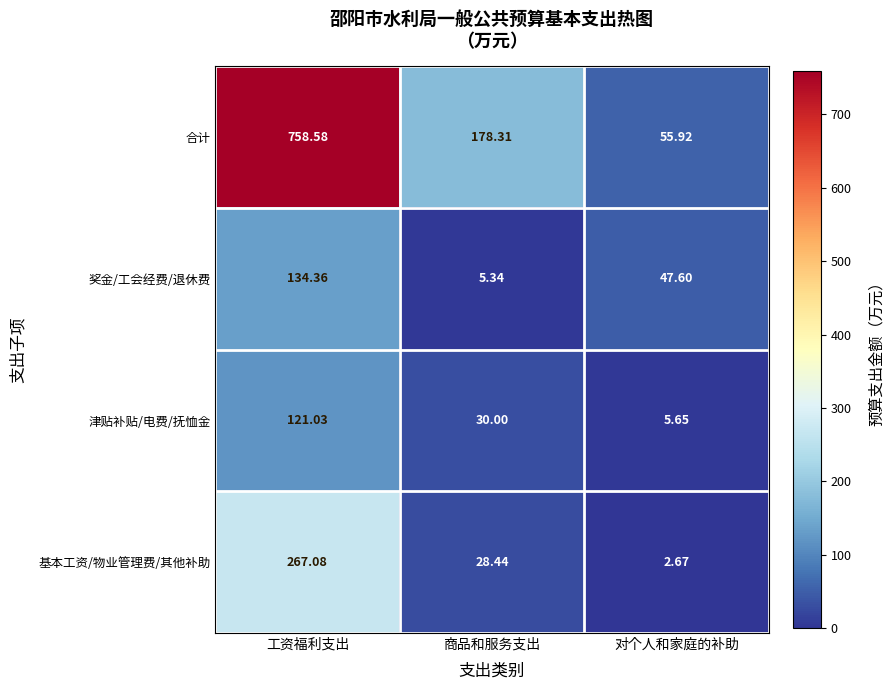

At which category is the sum across all series the highest?

工资福利支出